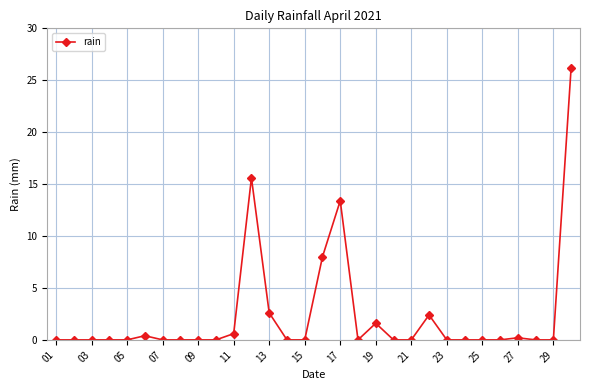

What is the difference between the maximum and minimum values?

26.2